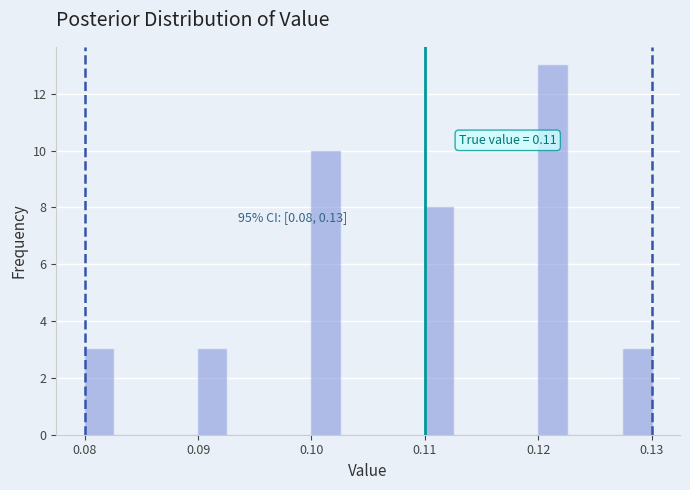

Around what value on the x-axis is the tallest bar? Give the approximate position of its centre, as read against the axis.

0.121